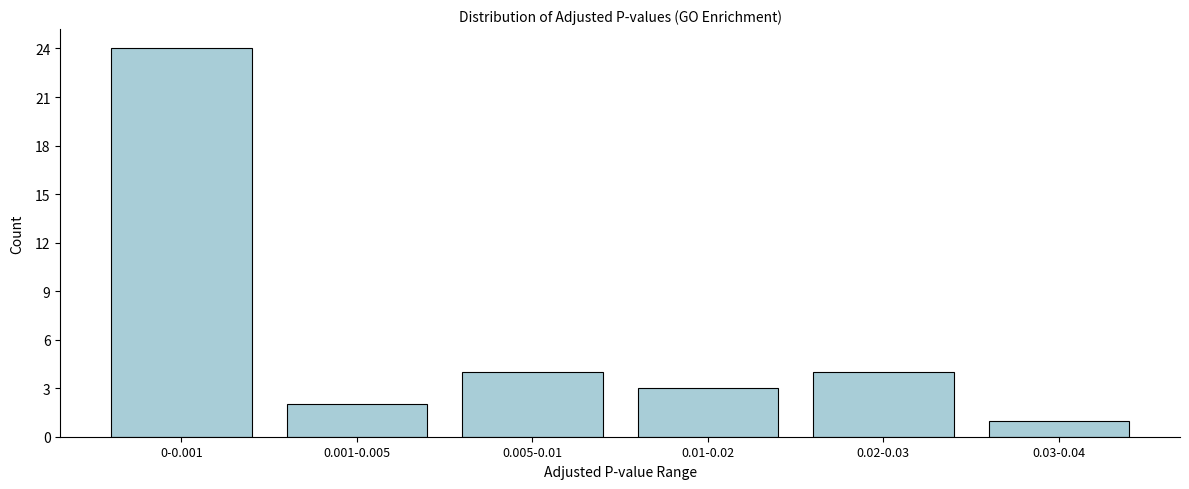

Reading left to right, what are all the values shown in this chart?

24	2	4	3	4	1